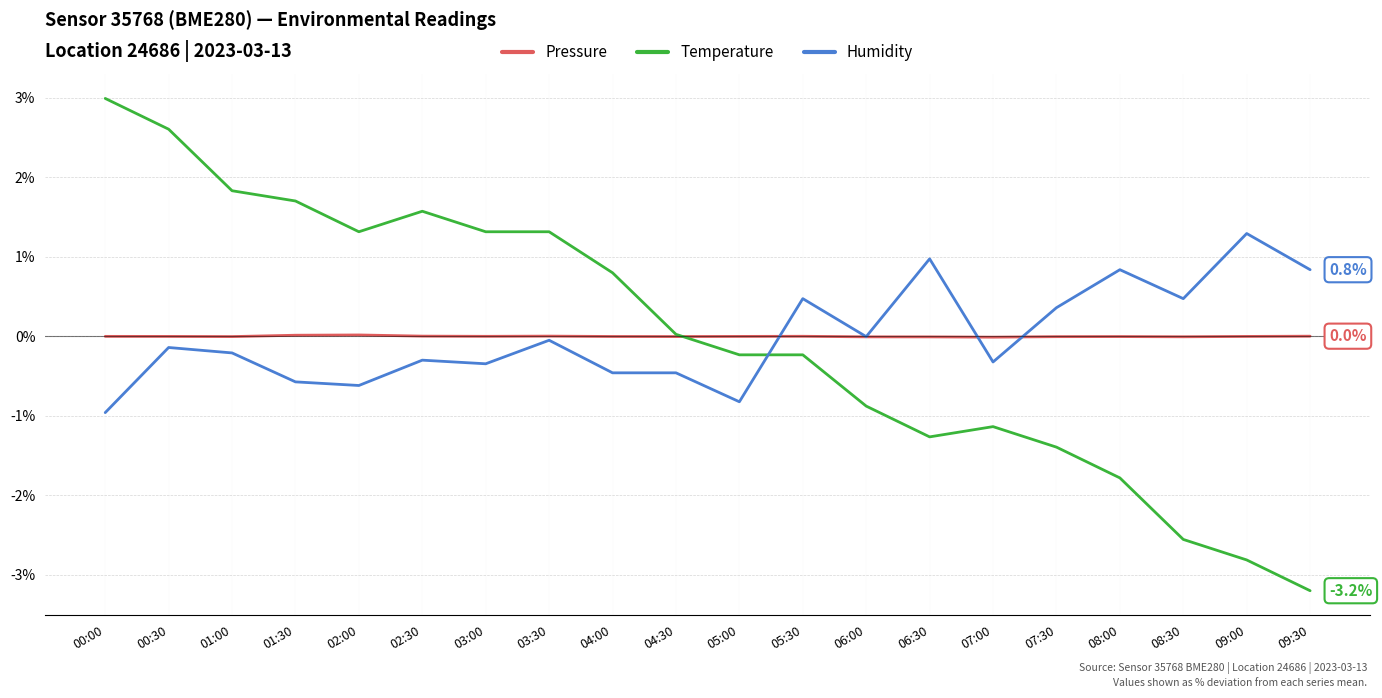

Count the number of data series in this chart.

3